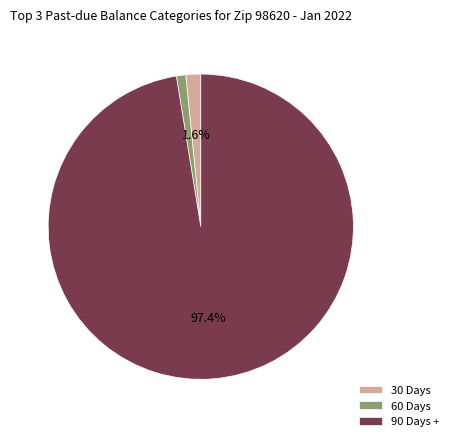

True or false: 90 Days + accounts for 97% of the total.

True